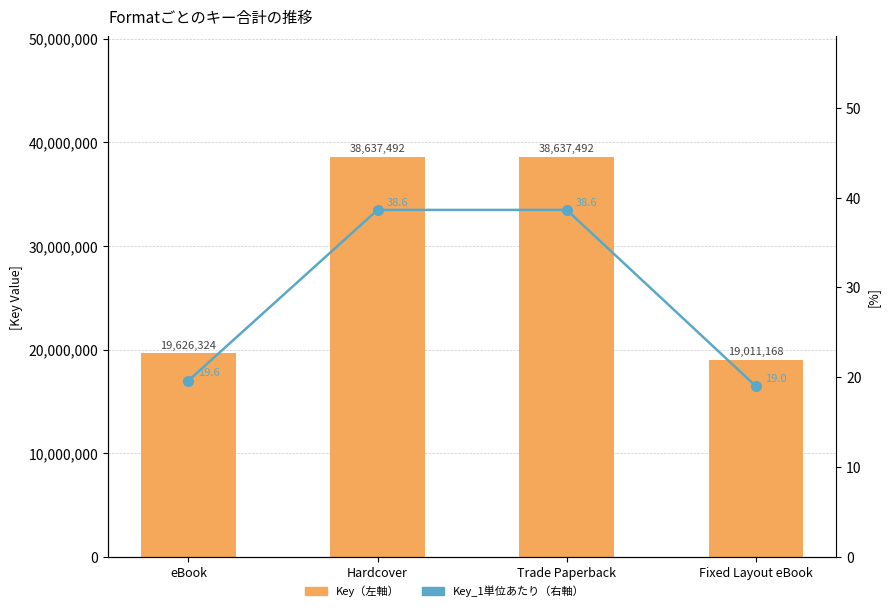

What is the label of the 1st bar from the left?

eBook